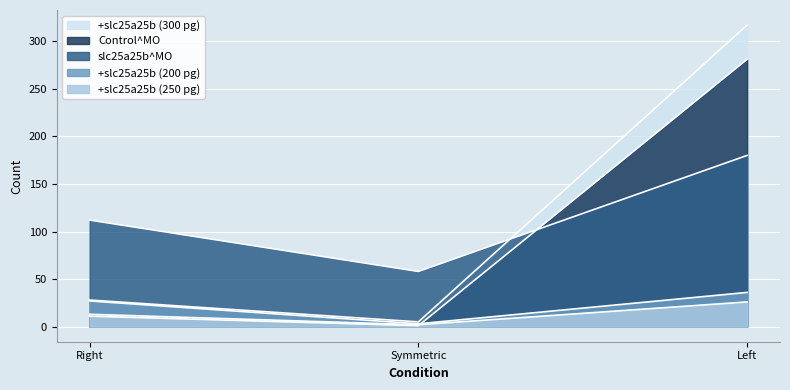

Between Symmetric and Left, which series saw the biggest shift?

+slc25a25b (300 pg)